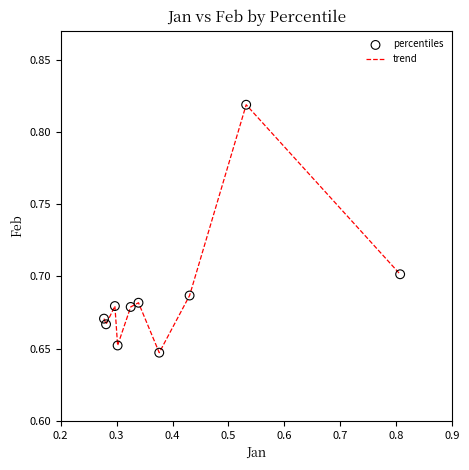

Does the chart have visible grid lines?

No